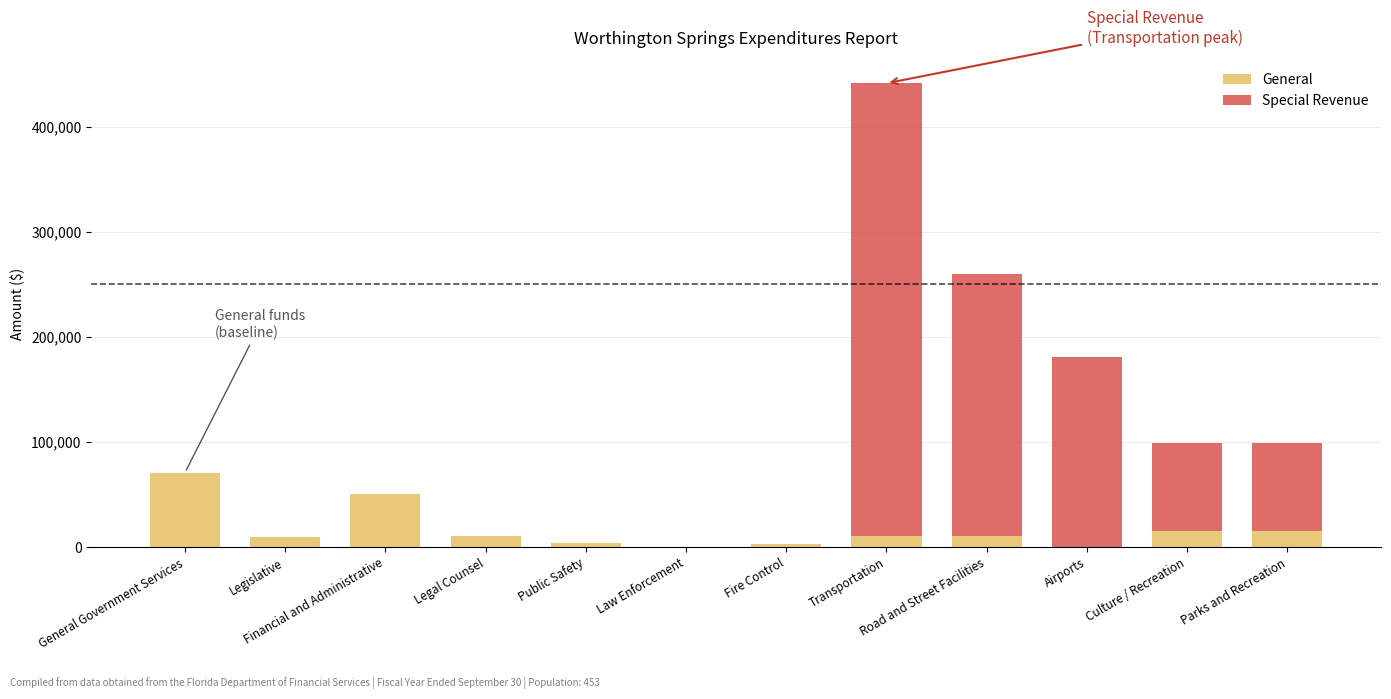

What is the total value across all series at Culture / Recreation?

99014